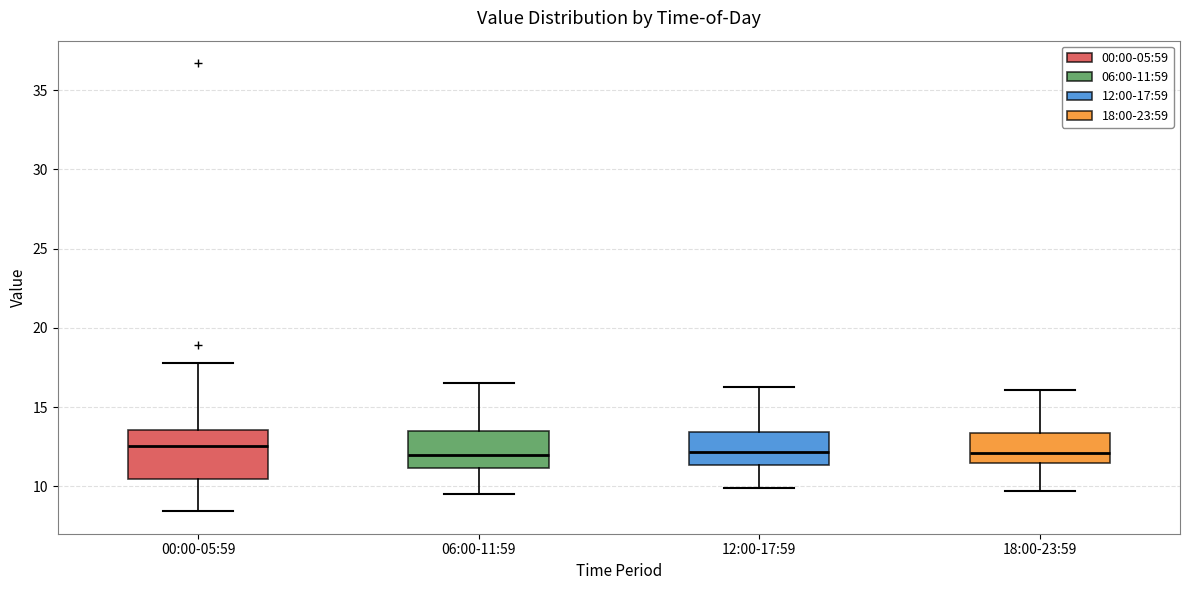

Reading left to right, read every box against the y-axis: the position of its median line, the range the box covers, and the ends of its whiskers. The values are not printed on the chart, so give them approximately, as read against the axis.

00:00-05:59: median 12.5, box 10.5 to 13.5, whiskers 8.5 to 18.0
06:00-11:59: median 12.0, box 11.0 to 13.5, whiskers 9.5 to 16.5
12:00-17:59: median 12.0, box 11.5 to 13.5, whiskers 10.0 to 16.5
18:00-23:59: median 12.0, box 11.5 to 13.5, whiskers 9.5 to 16.0